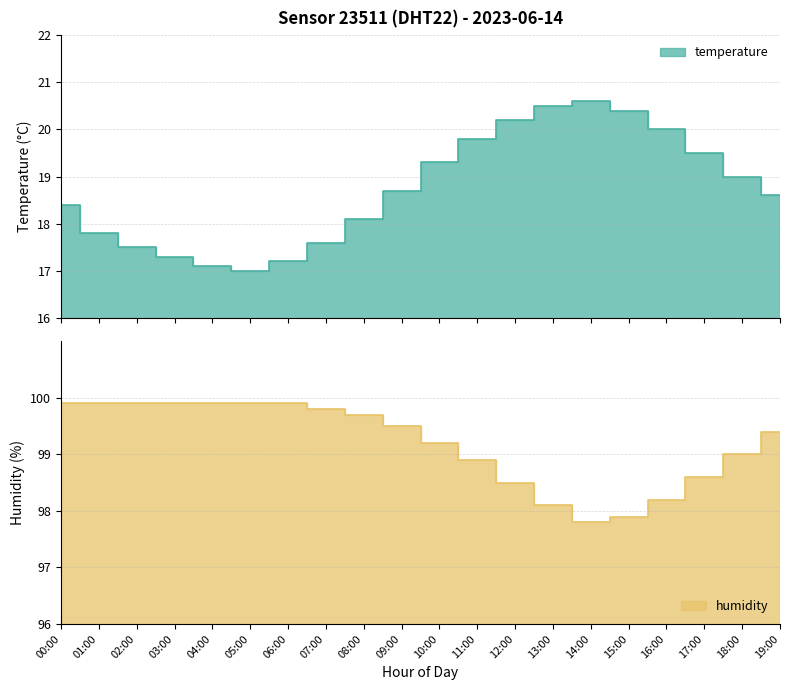

At which label does temperature reach its peak?

14:00